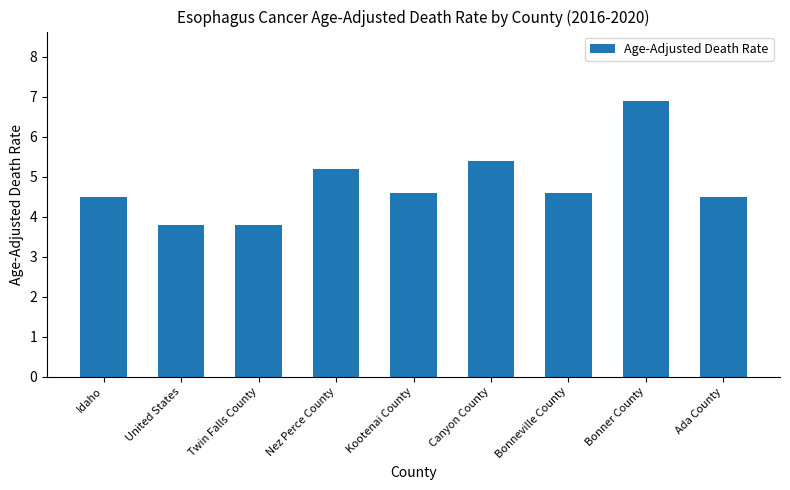

What is the approximate value at Kootenai County?

4.6